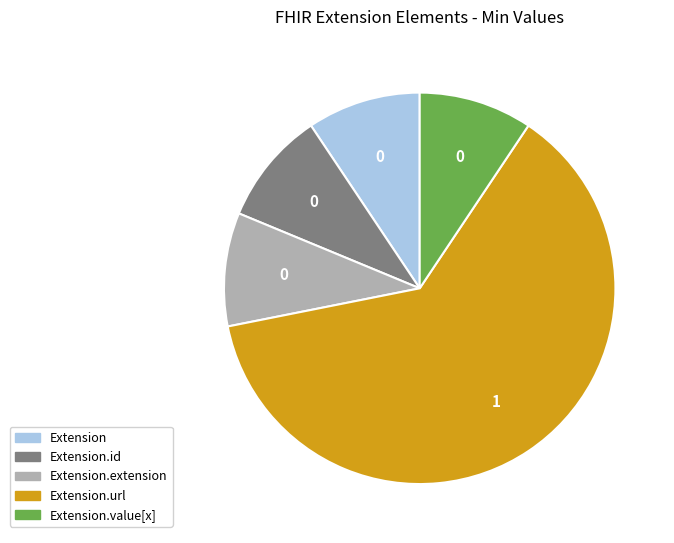

Which slice is the largest?

Extension.url